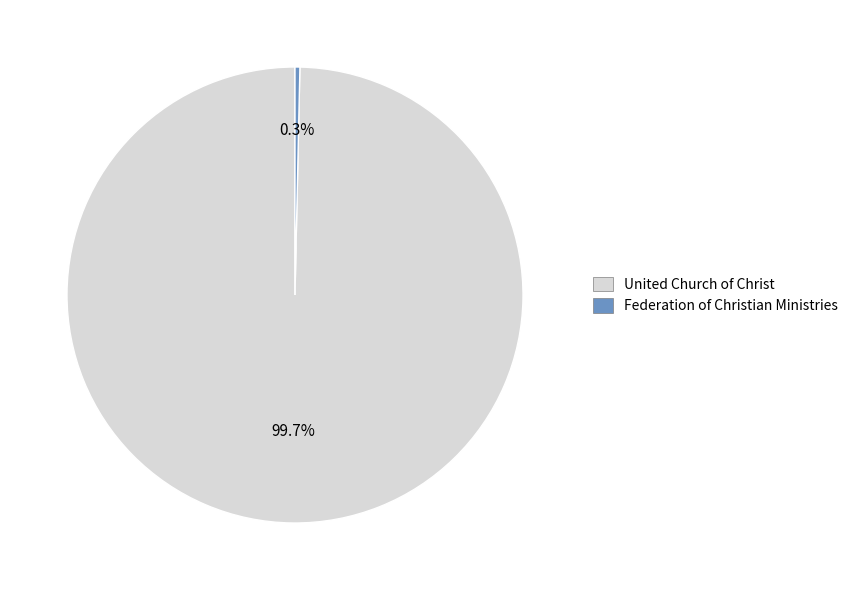

Which slice is the largest?

United Church of Christ